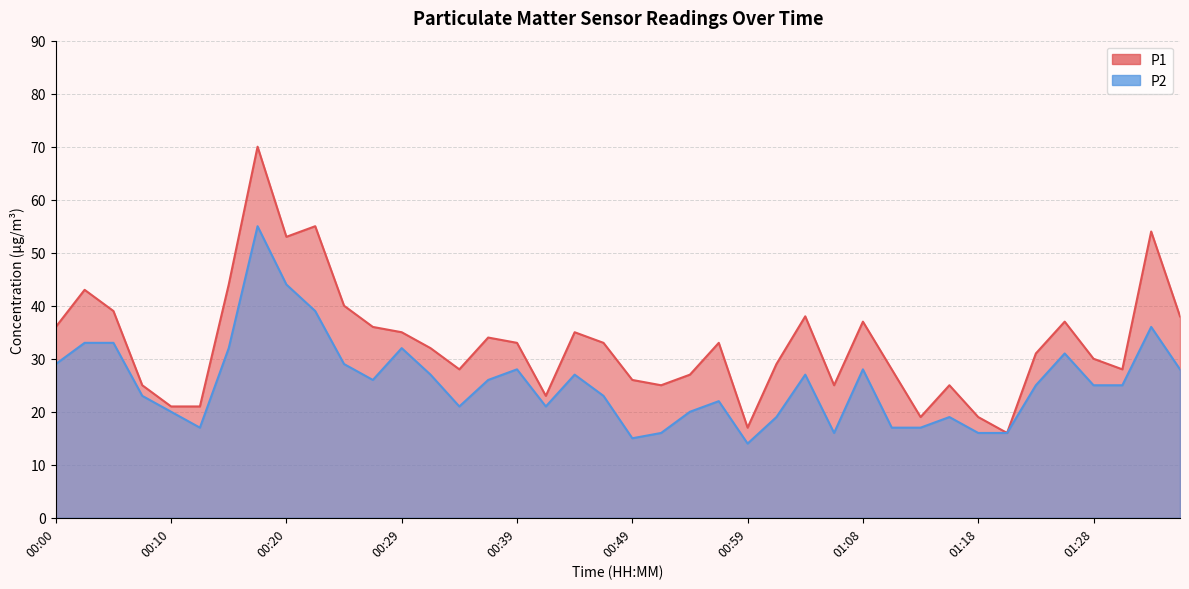

At which category is the sum across all series the highest?

00:17